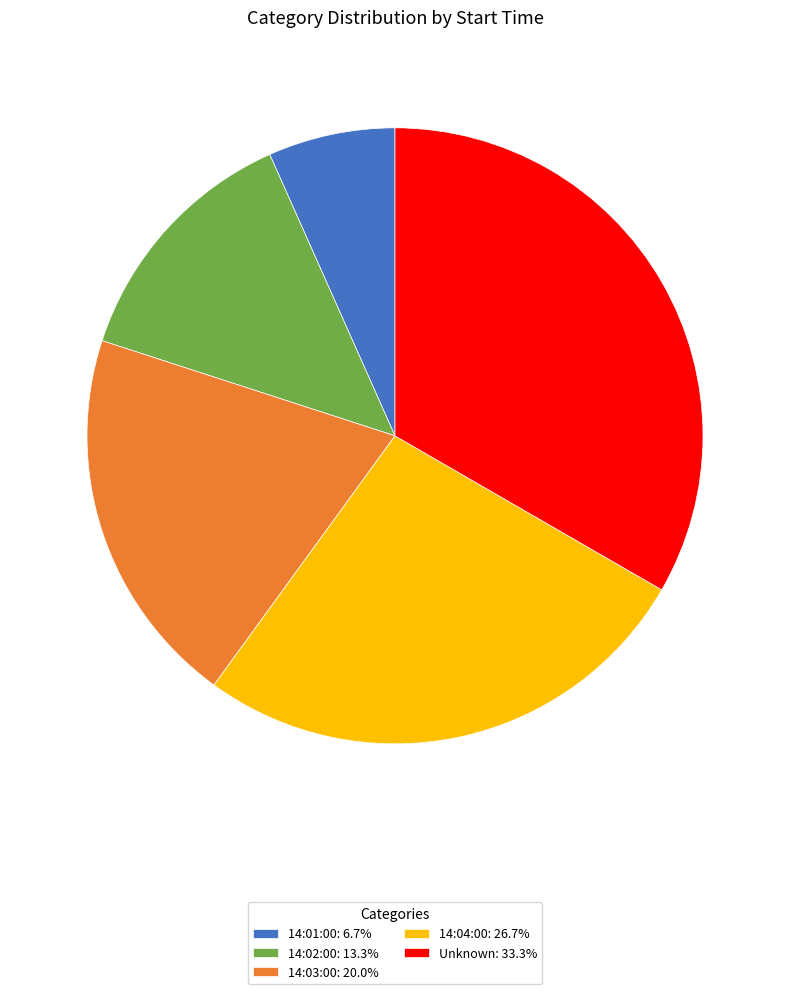

Do 14:04:00: 26.7% and 14:03:00: 20.0% together represent more than half of the pie?

No